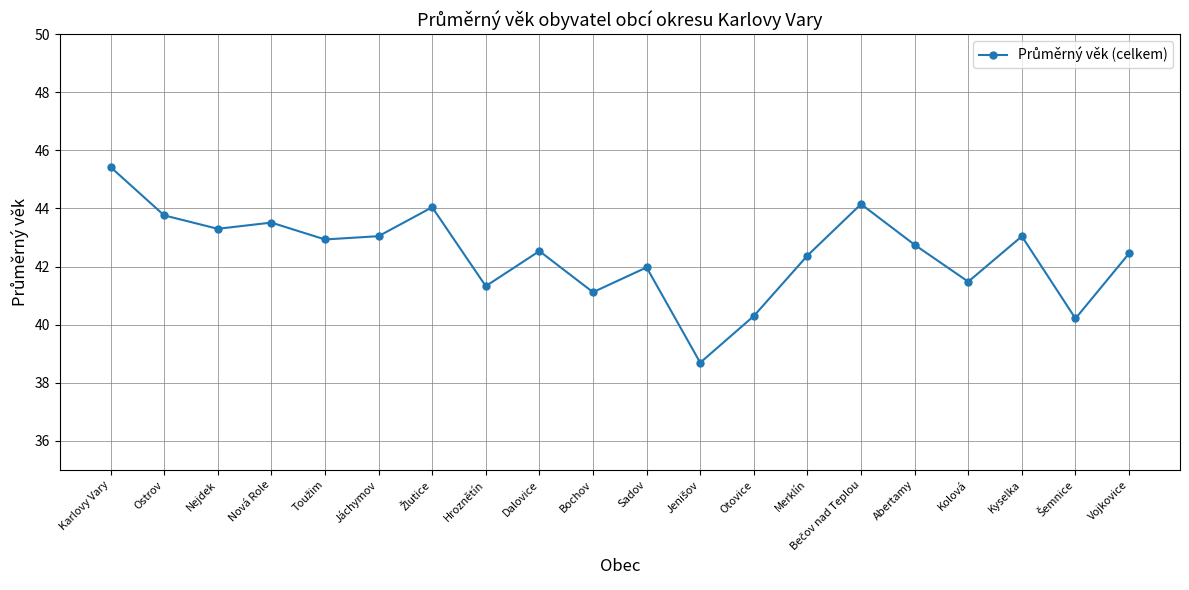

Where is the data nearest to the value 42?

Sadov